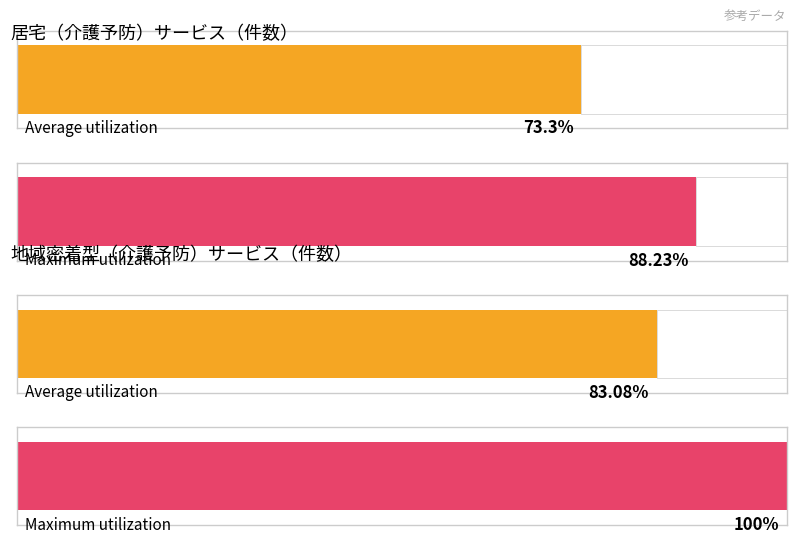

True or false: Maximum utilization has a value of 5 at 要支援1.

False